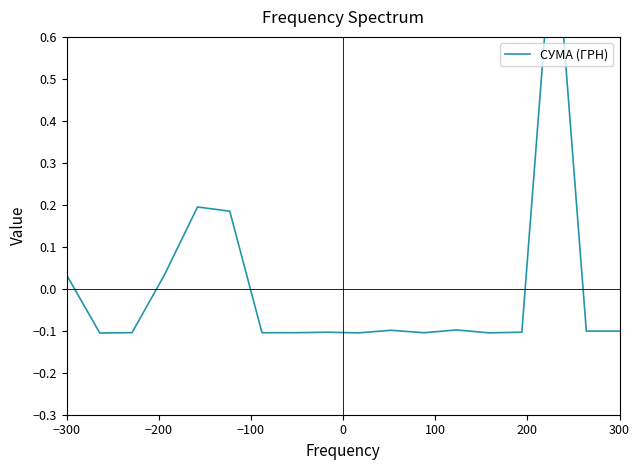

Where does the data first go above 0?

−300